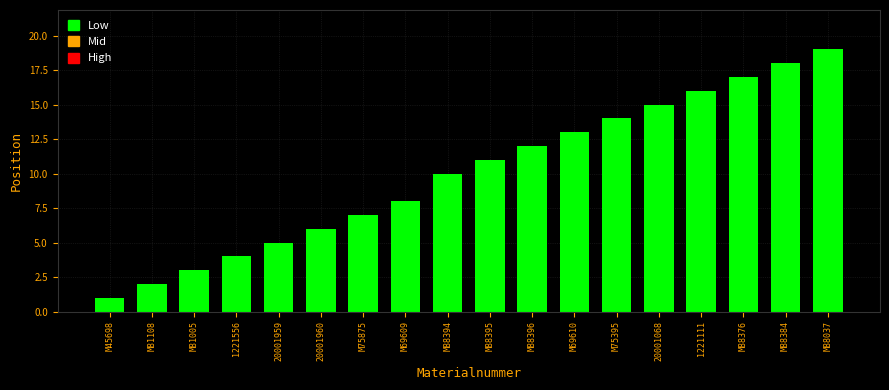

The chart shows a value of 6 at 20001960. True or false?

True